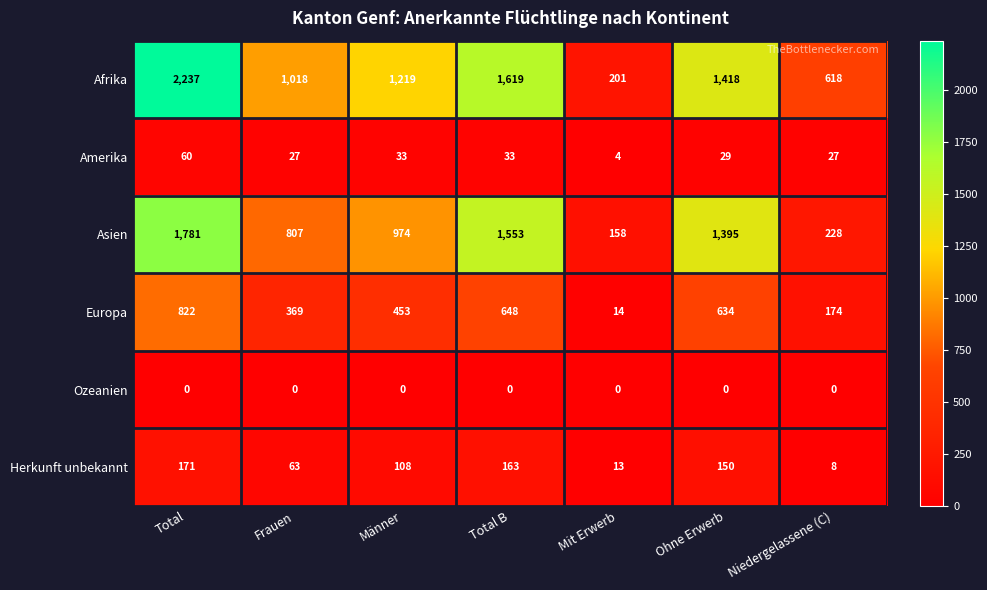

What is the difference between the Asien values at Total and Total B?

228